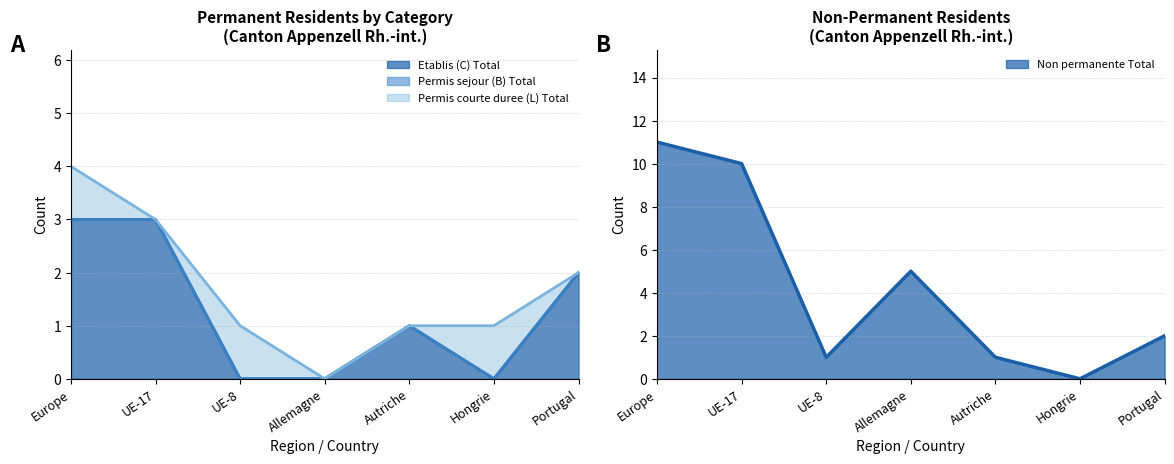

What is the difference between the second highest and minimum values in the Non permanente Total series?

10